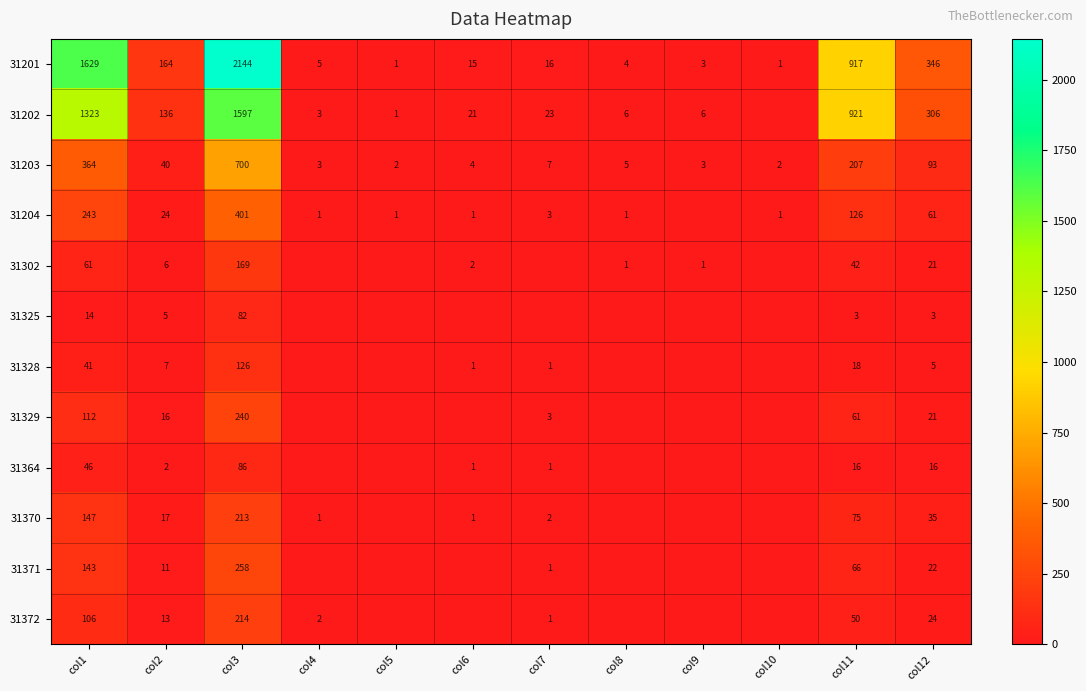

How many series are shown in this chart?

12